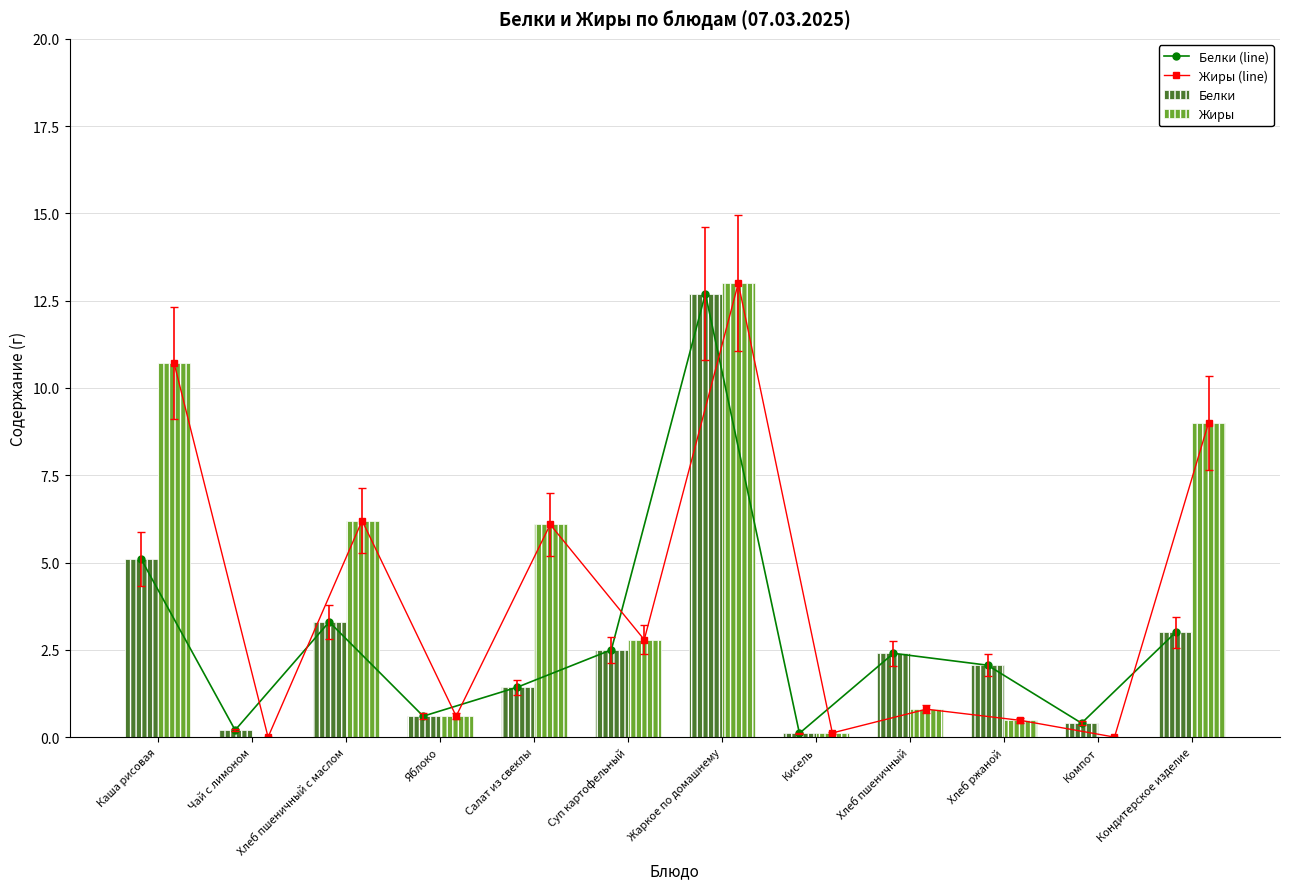

Rank the categories by Жиры value from highest to lowest.

Жаркое по домашнему, Каша рисовая, Кондитерское изделие, Хлеб пшеничный с маслом, Салат из свеклы, Суп картофельный, Хлеб пшеничный, Яблоко, Хлеб ржаной, Кисель, Чай с лимоном, Компот